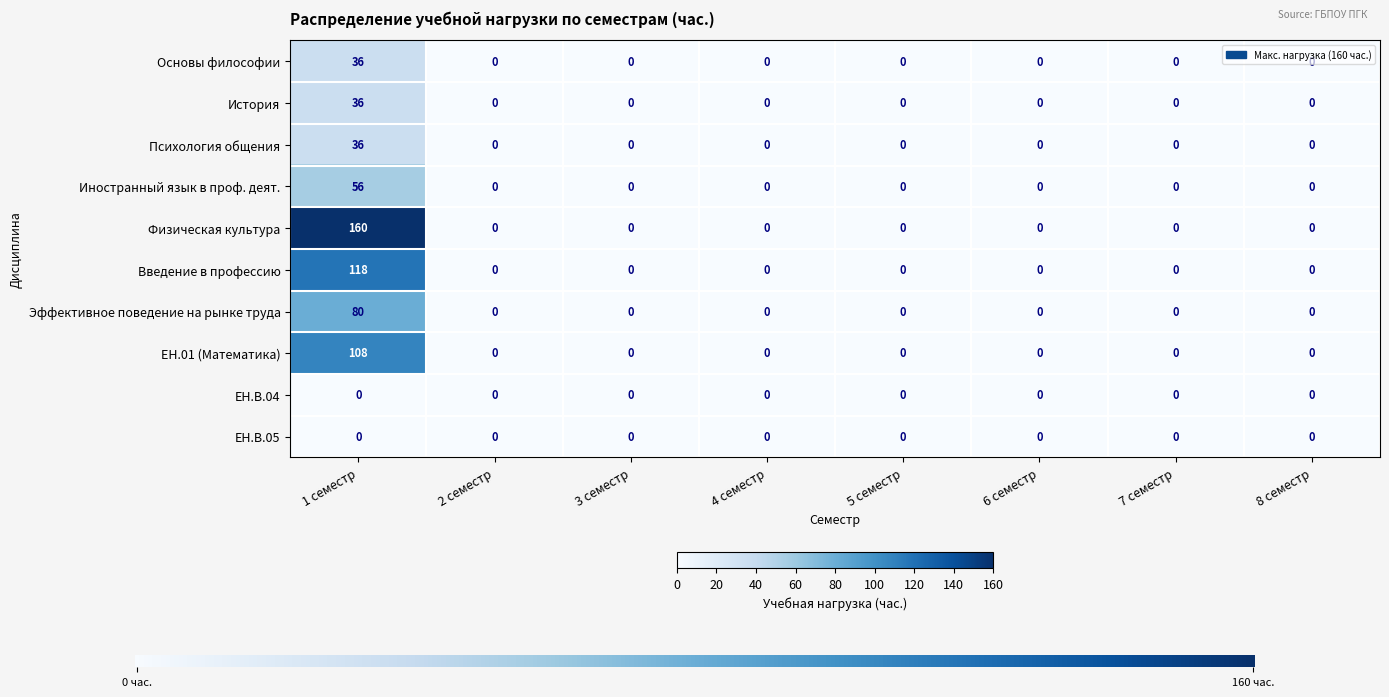

Between 1 семестр and 5 семестр, which series saw the biggest shift?

Физическая культура